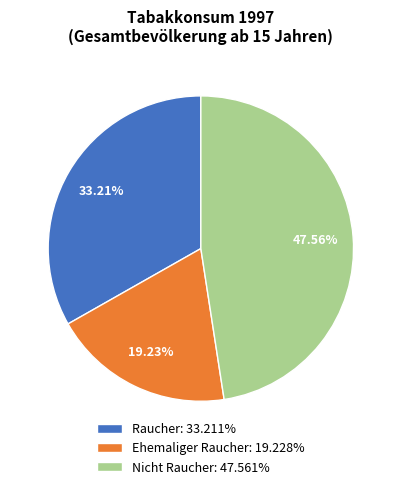

To the nearest percent, what percentage of the pie is Ehemaliger Raucher?

19%